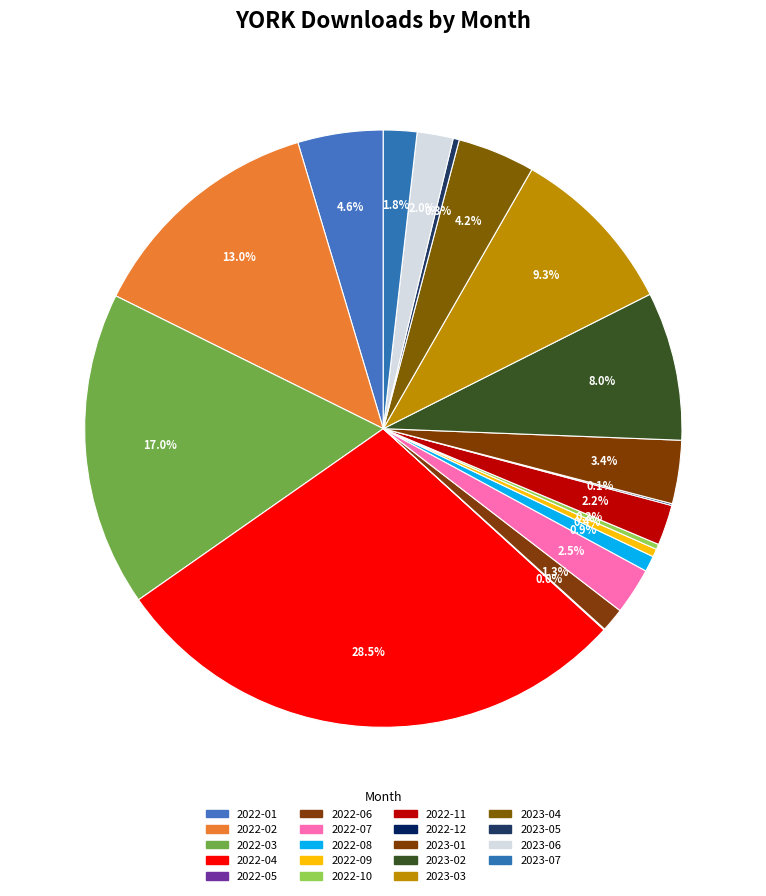

To the nearest percent, what is the difference between the largest and smallest slice percentages?

28%